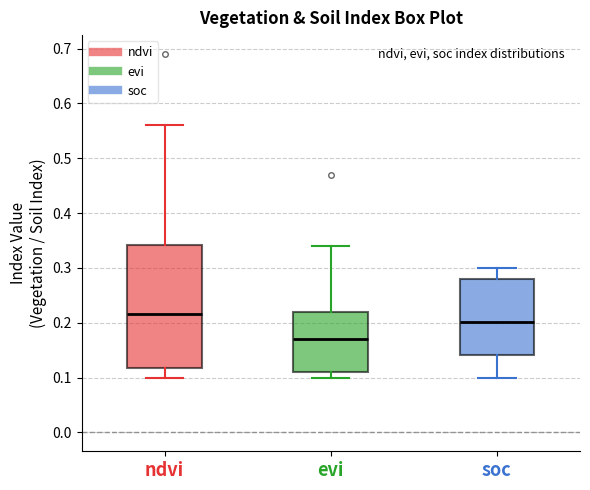

Reading left to right, transcribe this box plot: for each box, give where its median line is, the range the box spans, and where its two whiskers end, as read against the y-axis. The values are not printed on the chart, so give them approximately, as read against the axis.

ndvi: median 0.22, box 0.12 to 0.34, whiskers 0.10 to 0.56
evi: median 0.17, box 0.11 to 0.22, whiskers 0.10 to 0.34
soc: median 0.20, box 0.14 to 0.28, whiskers 0.10 to 0.30